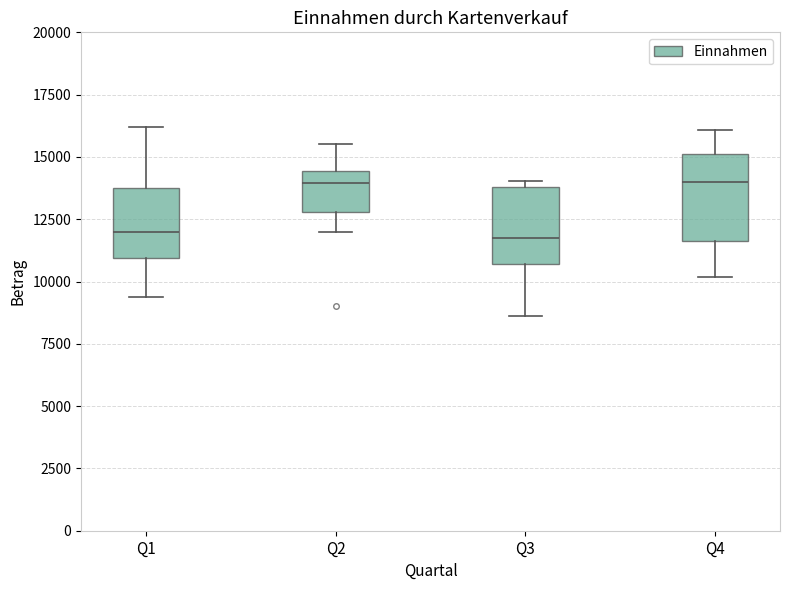

Where is the upper edge of the box for Q1 on the y-axis? The values are not printed on the chart, so give them approximately, as read against the axis.

14000